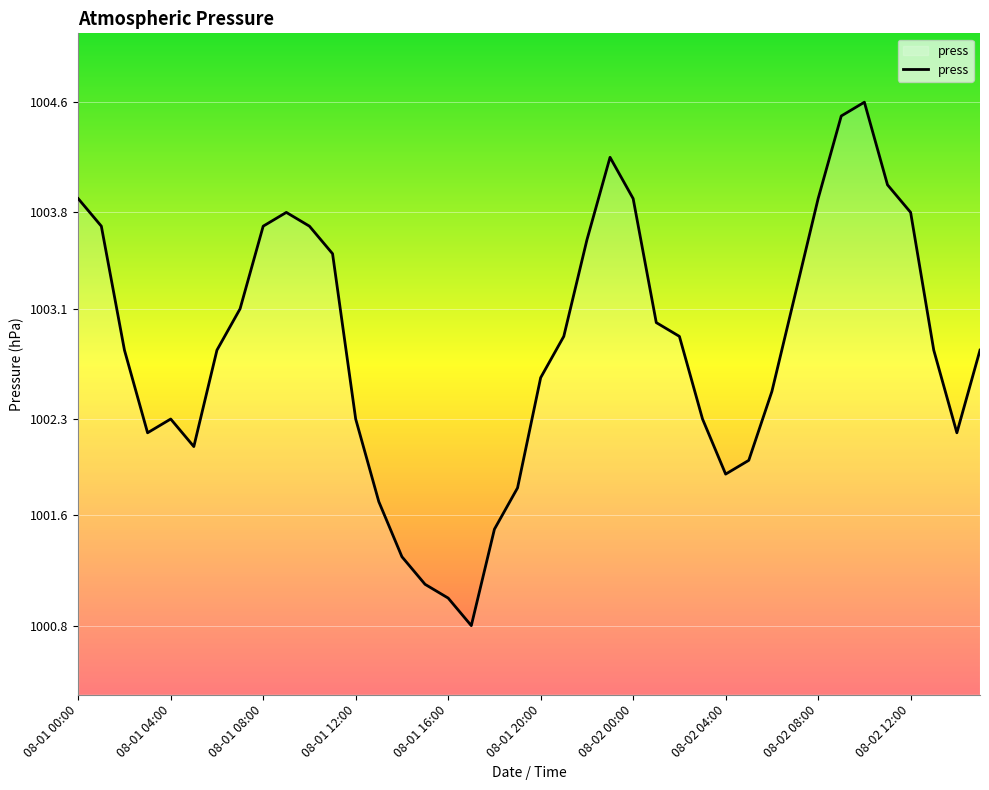

Reading left to right, what are all the values shown in this chart?

1003.9	1003.7	1002.8	1002.2	1002.3	1002.1	1002.8	1003.1	1003.7	1003.8	1003.7	1003.5	1002.3	1001.7	1001.3	1001.1	1001.0	1000.8	1001.5	1001.8	1002.6	1002.9	1003.6	1004.2	1003.9	1003.0	1002.9	1002.3	1001.9	1002.0	1002.5	1003.2	1003.9	1004.5	1004.6	1004.0	1003.8	1002.8	1002.2	1002.8